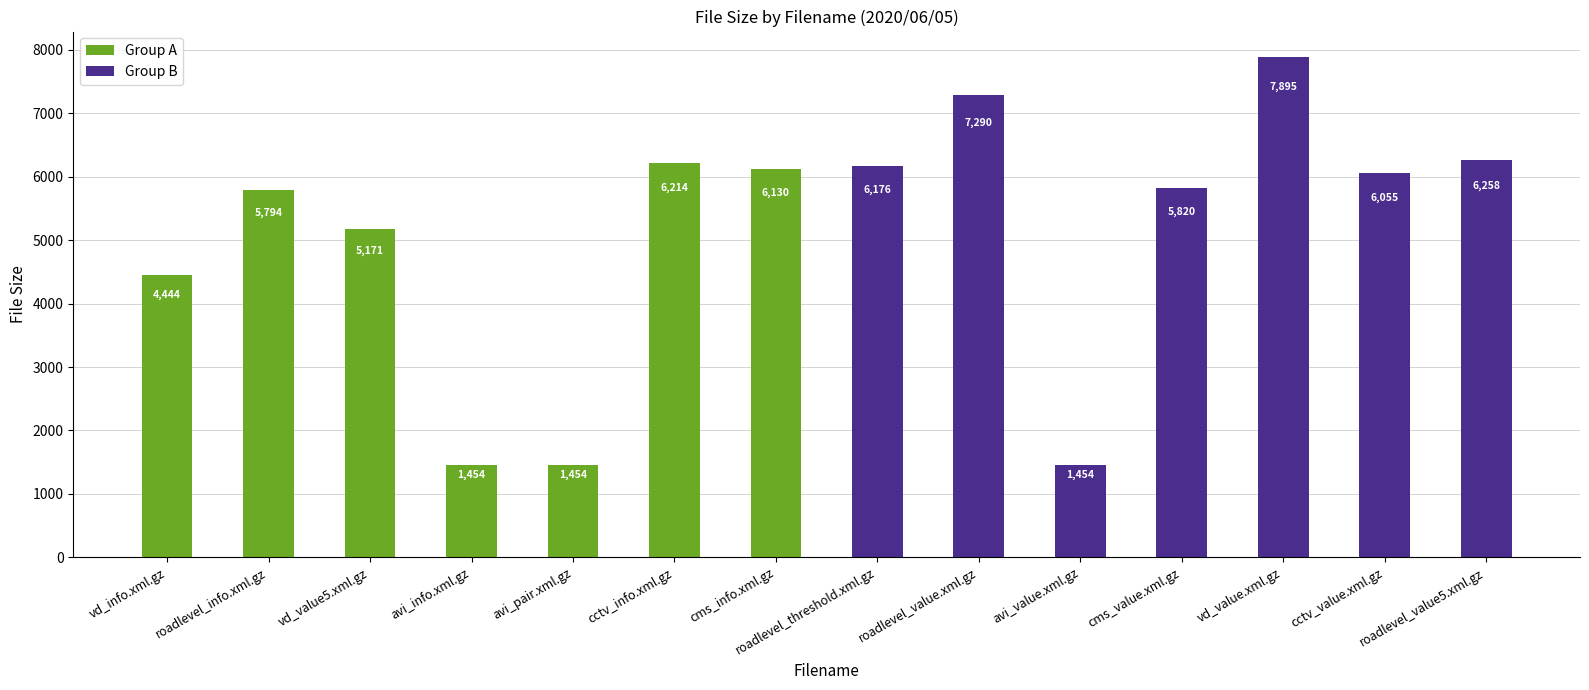

Count the number of data series in this chart.

2